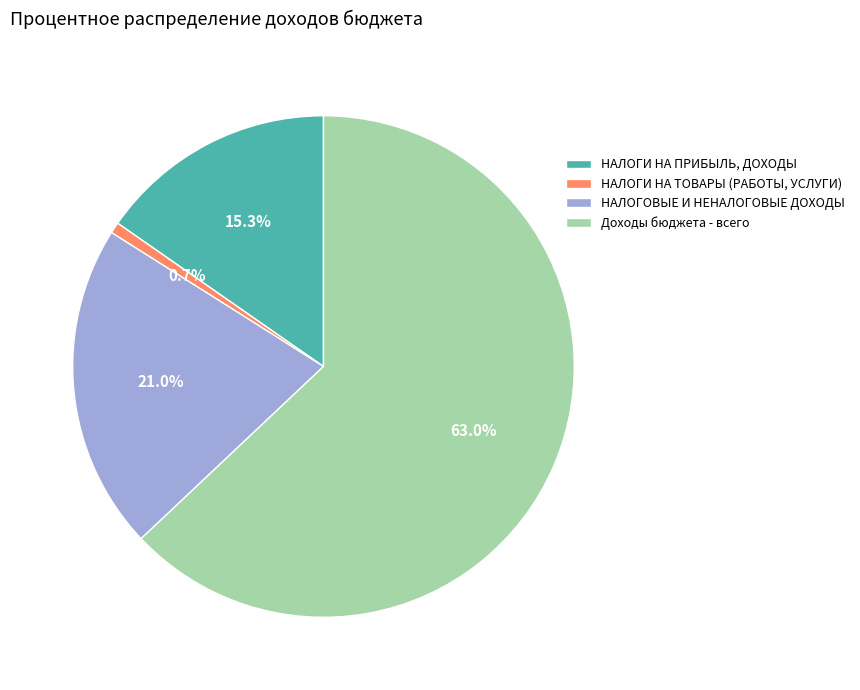

To the nearest percent, what is the difference between the НАЛОГИ НА ТОВАРЫ (РАБОТЫ, УСЛУГИ) and Доходы бюджета - всего slice percentages?

62%